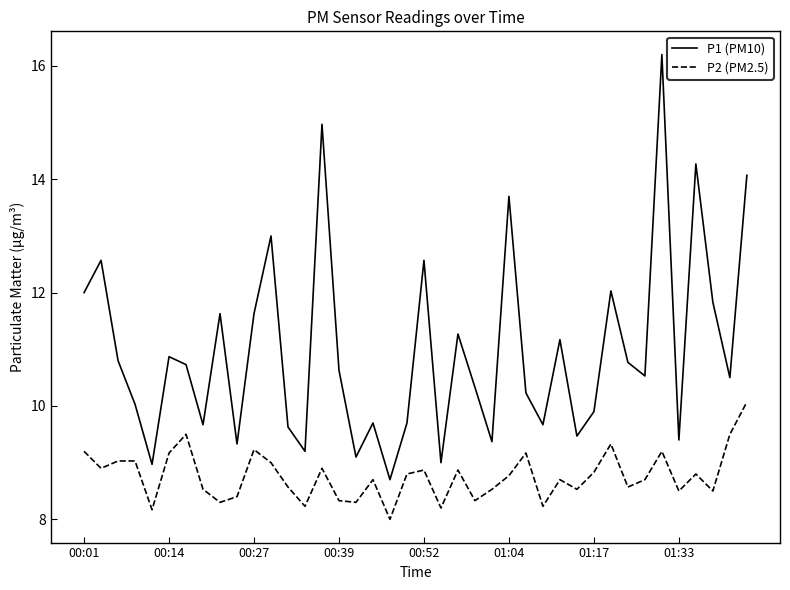

True or false: P1 (PM10) has more than 0 points higher than both neighbors.

True